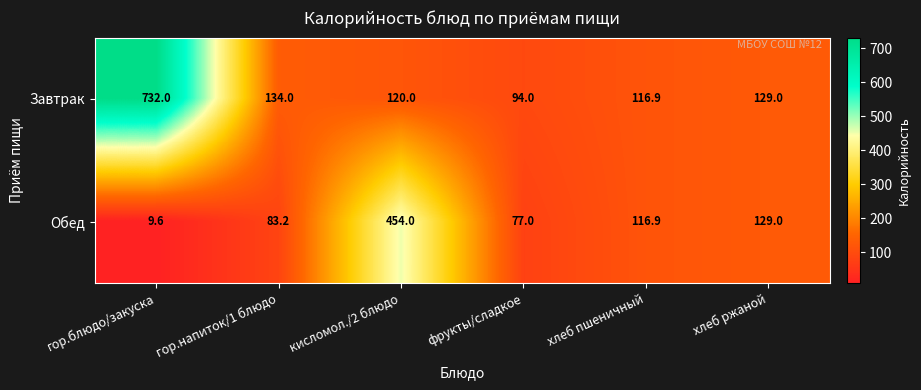

What is the average value of the Обед series?

145.0